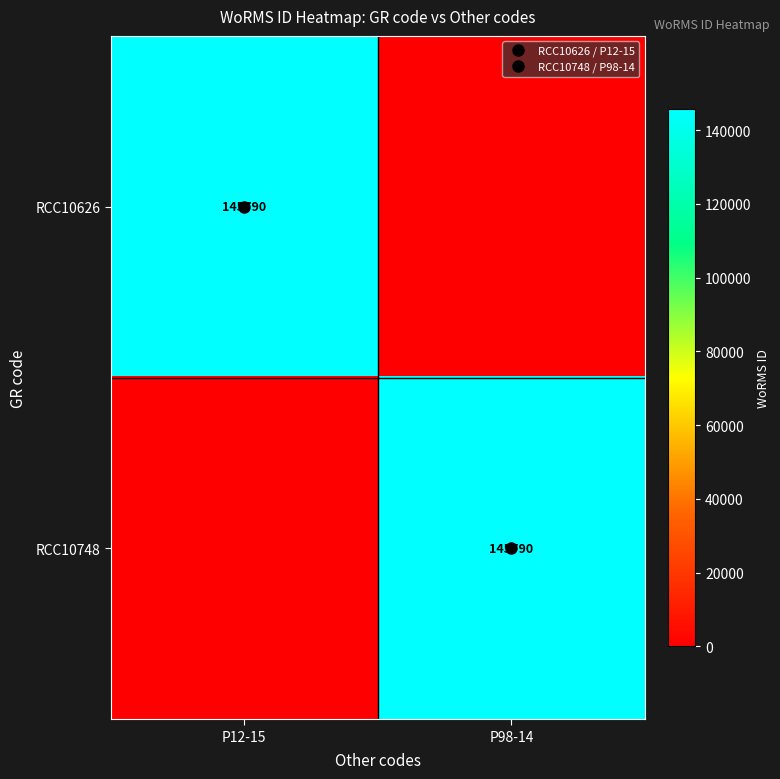

List the labels in order of RCC10748 value, largest first.

P98-14, P12-15